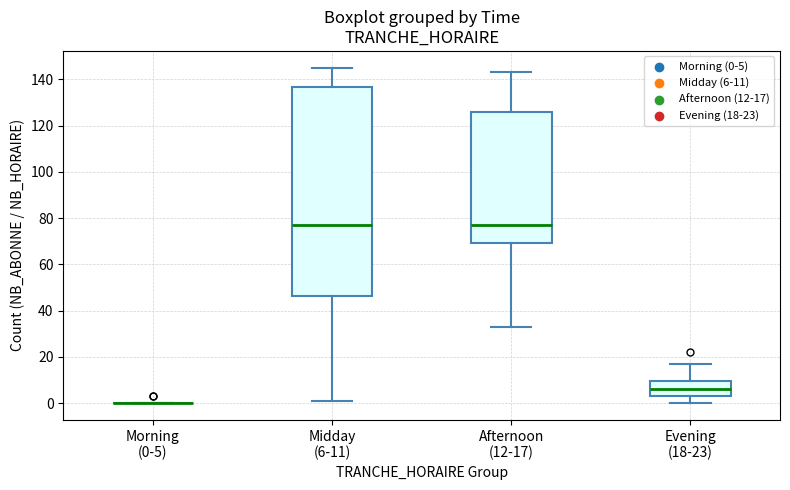

Reading left to right, read every box against the y-axis: the position of its median line, the range the box covers, and the ends of its whiskers. The values are not printed on the chart, so give them approximately, as read against the axis.

Morning (0-5): box collapsed to a line at 0, whiskers 0 to 0
Midday (6-11): median 78, box 46 to 136, whiskers 2 to 146
Afternoon (12-17): median 78, box 70 to 126, whiskers 34 to 144
Evening (18-23): median 6, box 4 to 10, whiskers 0 to 18